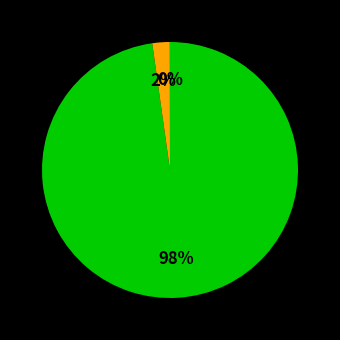

Is there a majority slice in this chart?

Yes